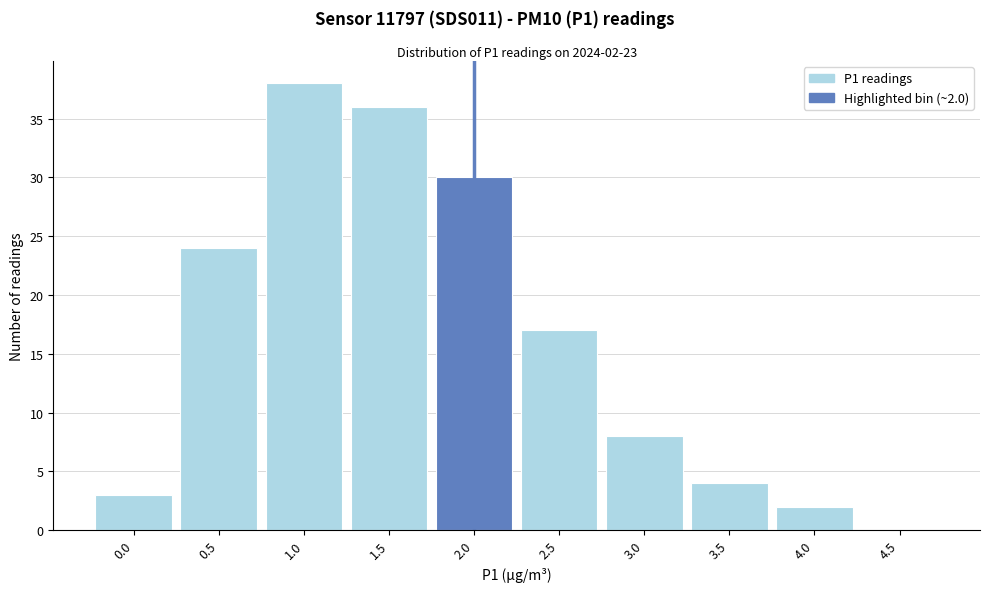

Reading left to right, extract all data points from this chart.

0.0=3	0.5=24	1.0=38	1.5=36	2.0=30	2.5=17	3.0=8	3.5=4	4.0=2	4.5=0